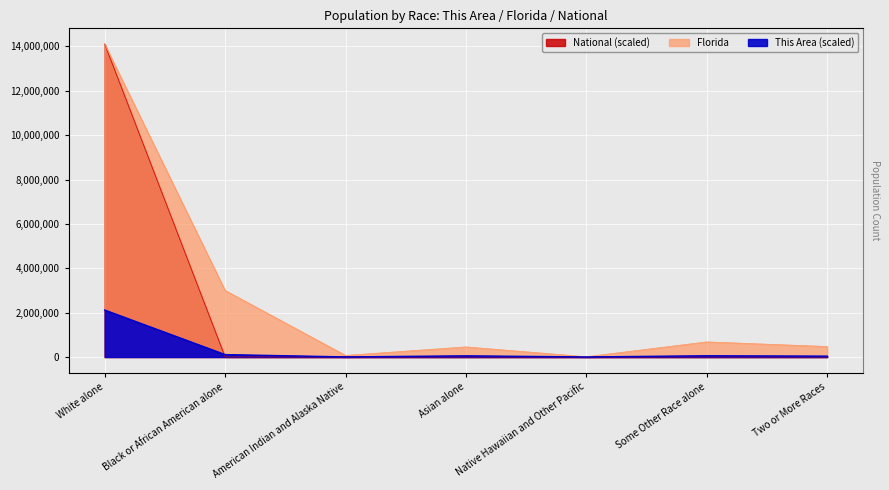

How many distinct data groups are displayed?

3